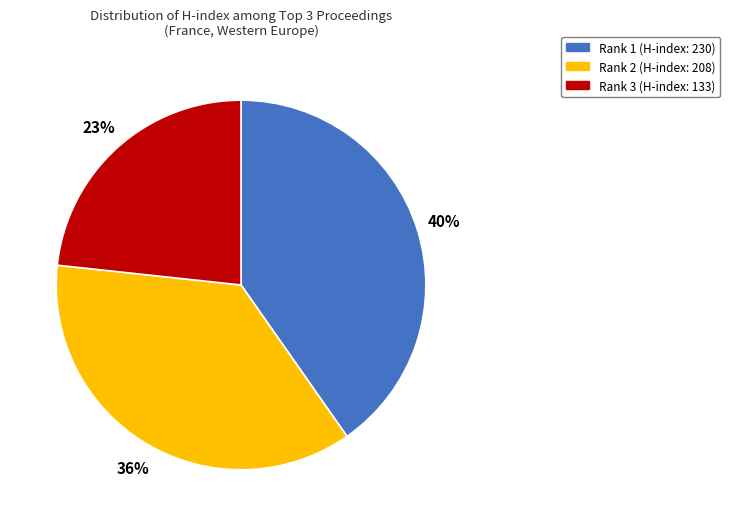

Which category has the biggest portion of the pie?

Rank 1 (H-index: 230)